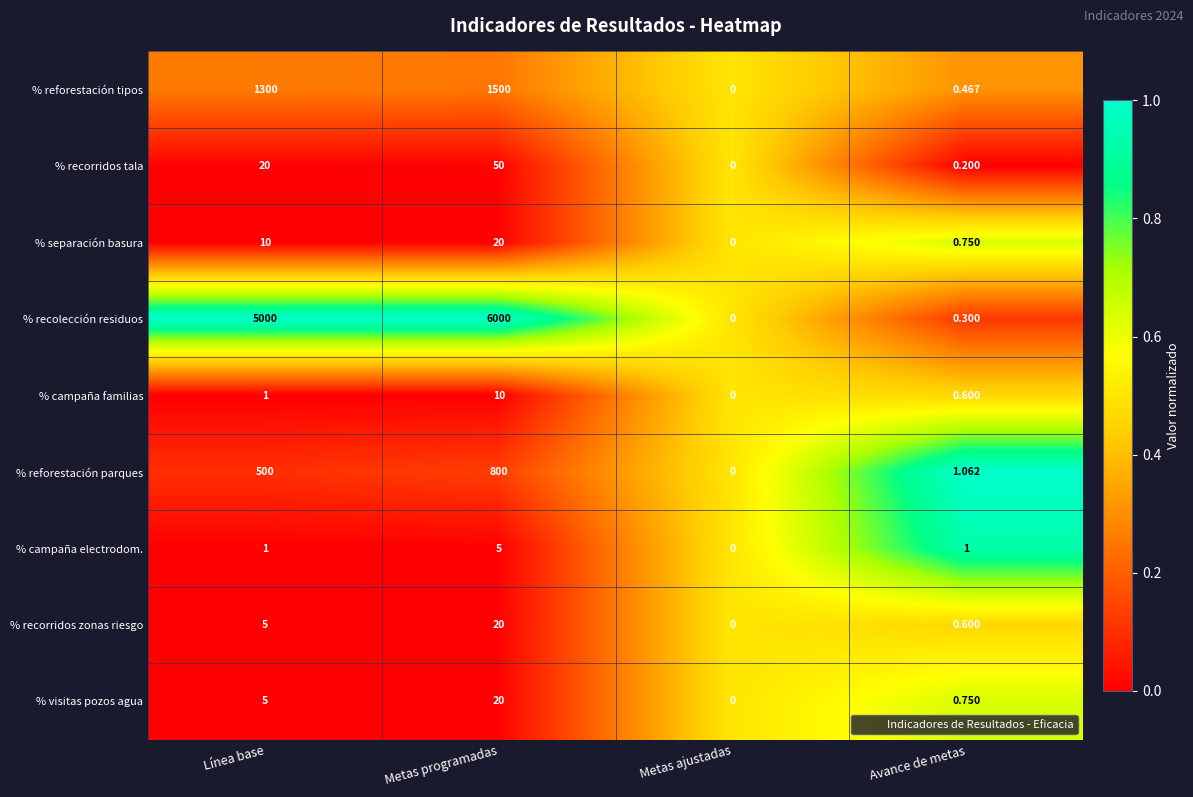

How many data points does each series have?

4